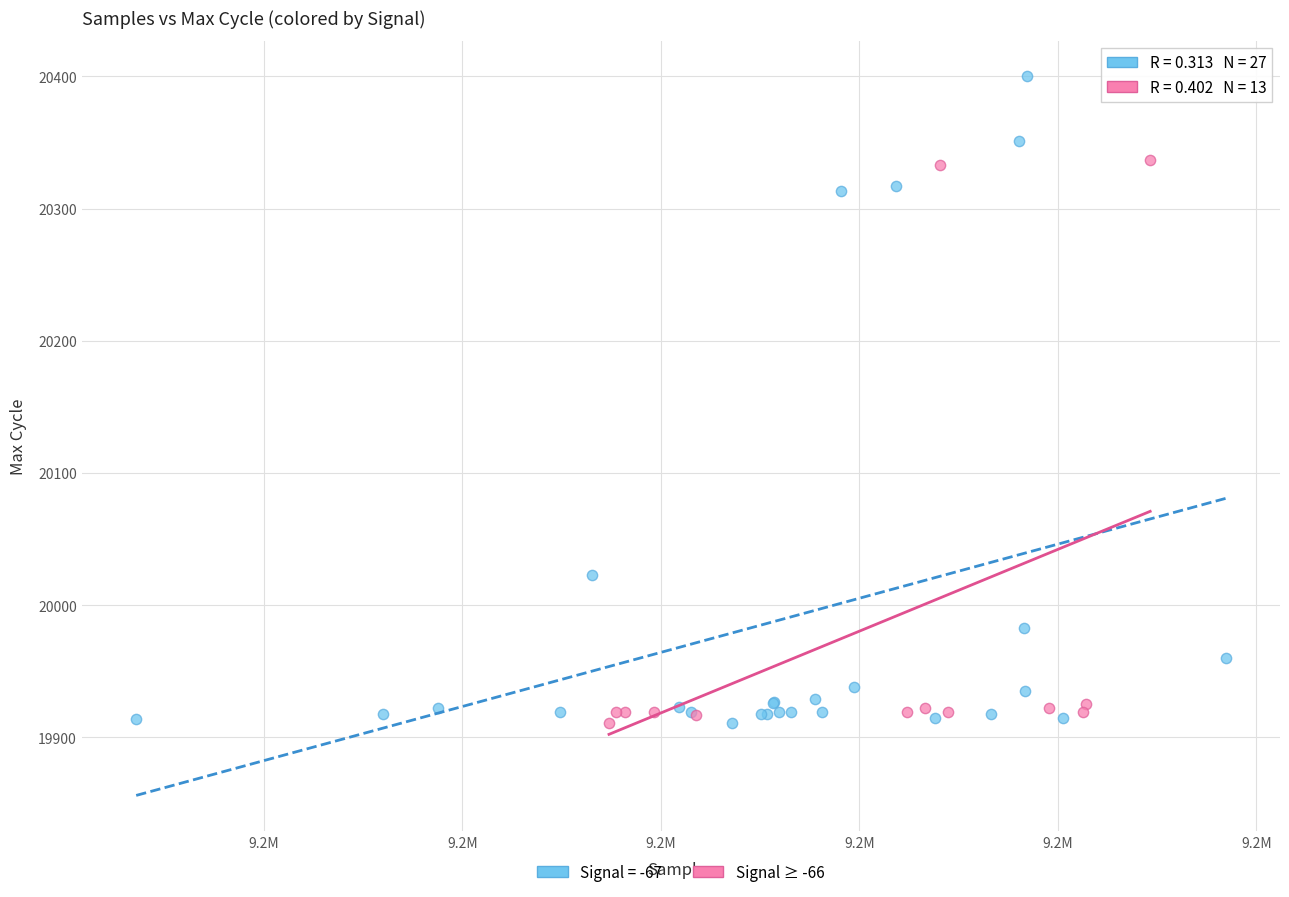

Which series has the largest Y range (max minus min)?

Signal = -67